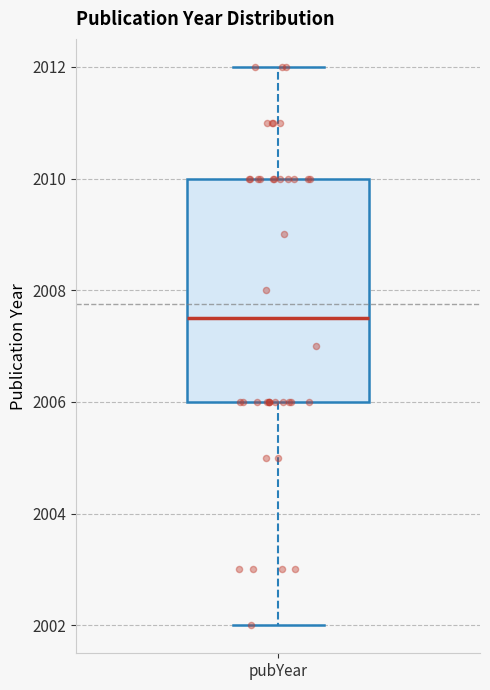

Transcribe this box plot: give where the median line is, the range the box spans, and where the two whiskers end, as read against the y-axis. The values are not printed on the chart, so give them approximately, as read against the axis.

median 2007.6, box 2006.0 to 2010.0, whiskers 2002.0 to 2012.0